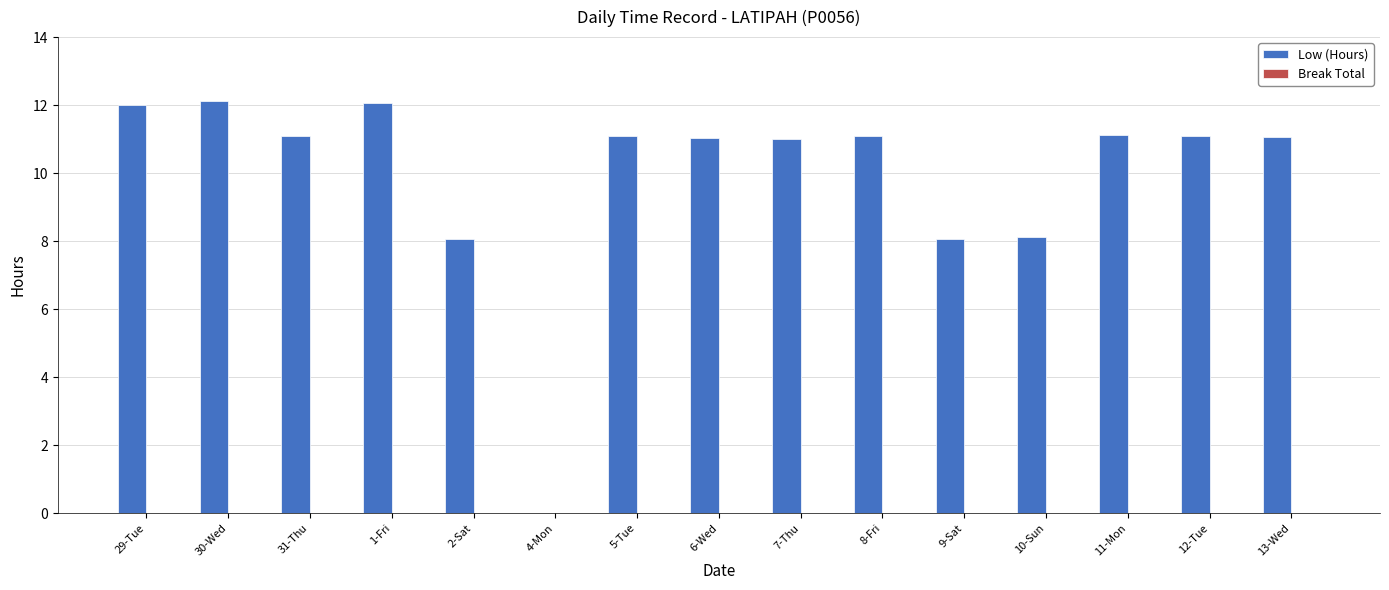

Approximately how many times larger is the value at 9-Sat compared to 8-Fri?

0.7